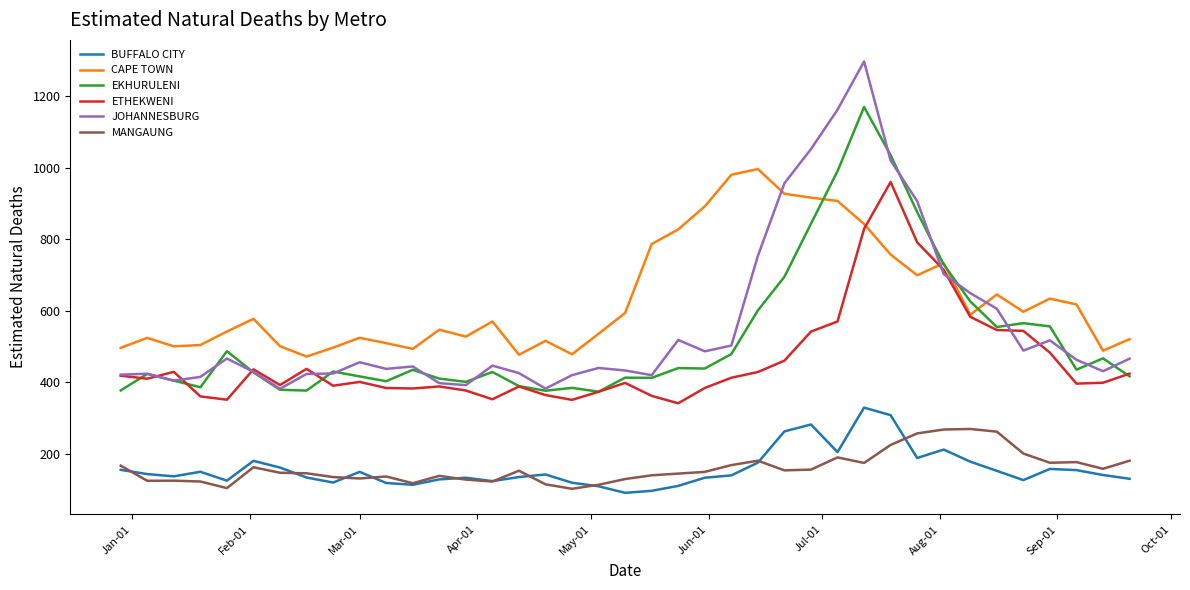

Which series has the largest total across all categories?

CAPE TOWN